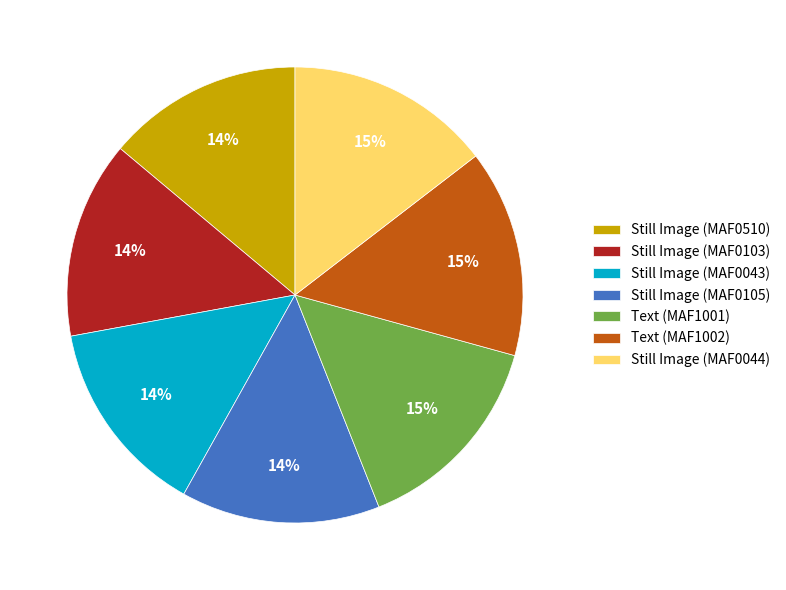

To the nearest percent, what percentage of the pie is Text (MAF1002)?

15%